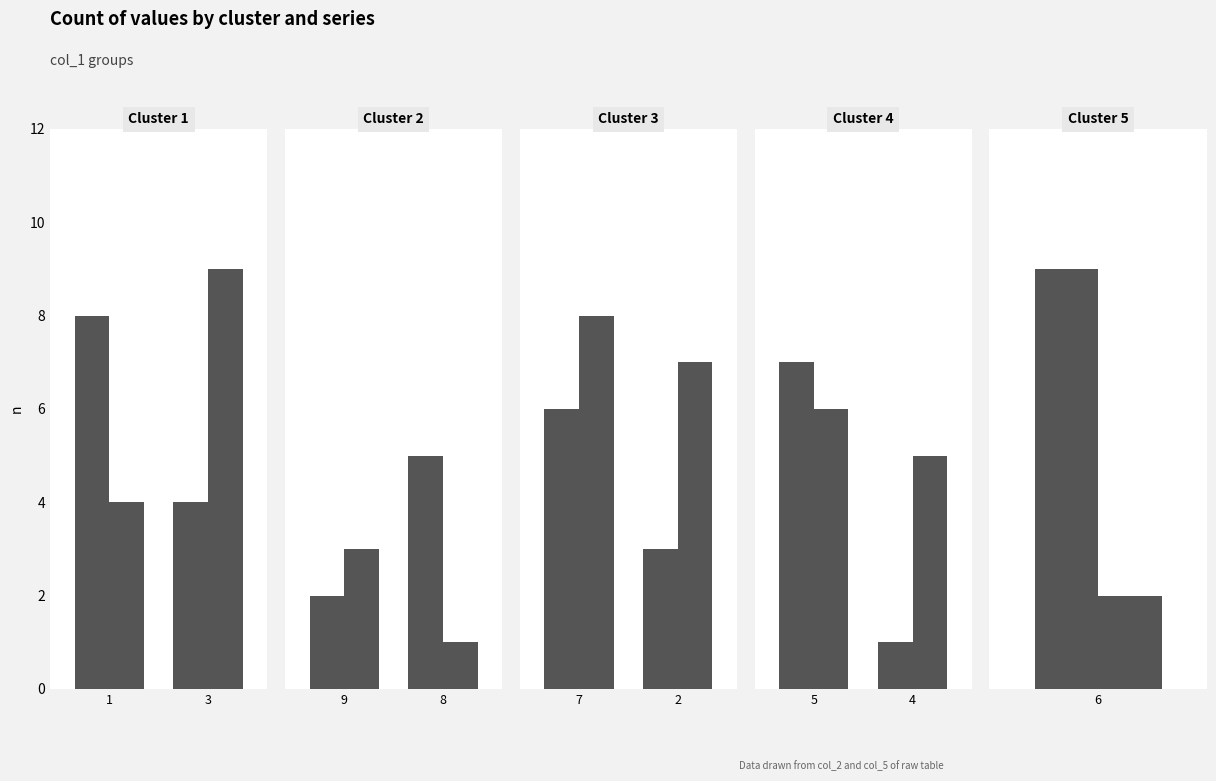

At which label is col_5 closest to 5?

4